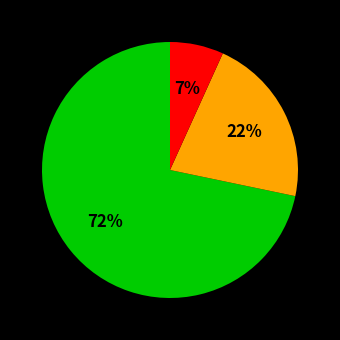

To the nearest percent, what is the average slice percentage?

33%